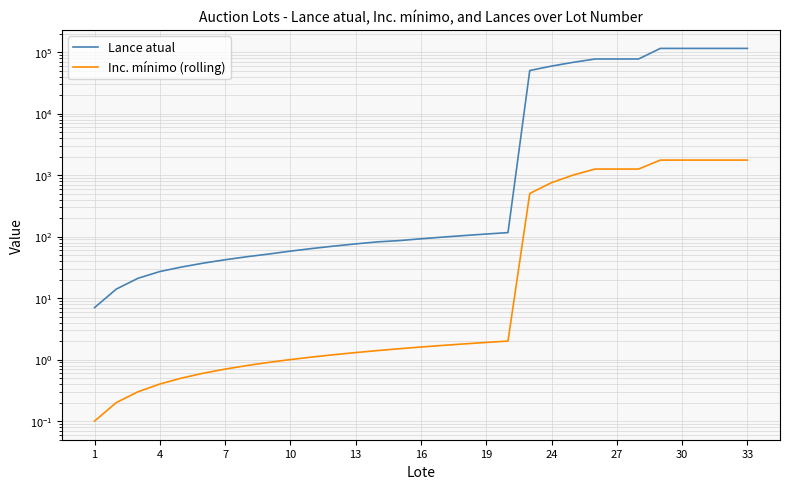

True or false: Inc. mínimo (rolling) and Lance atual intersect in this chart.

False